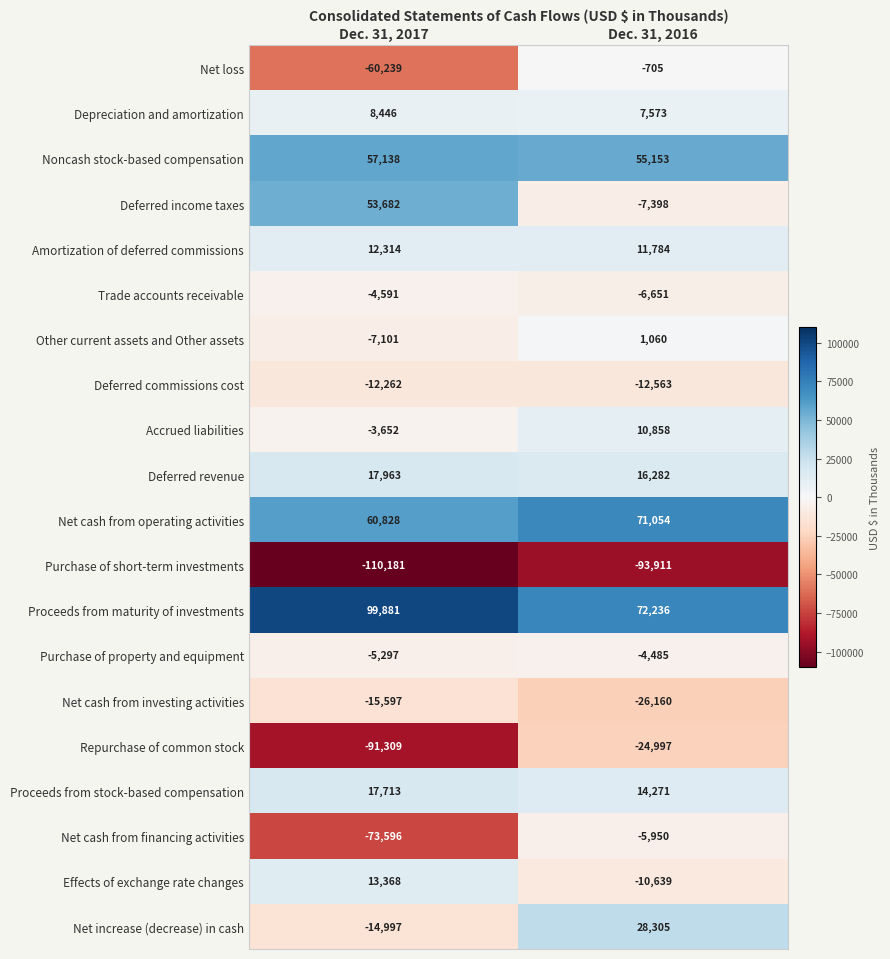

How many series are shown in this chart?

20